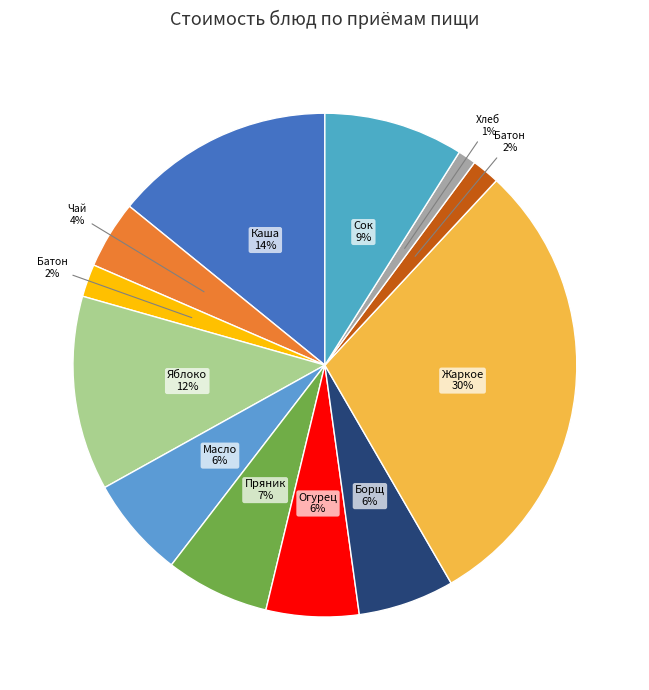

How many segments does this pie chart have?

12